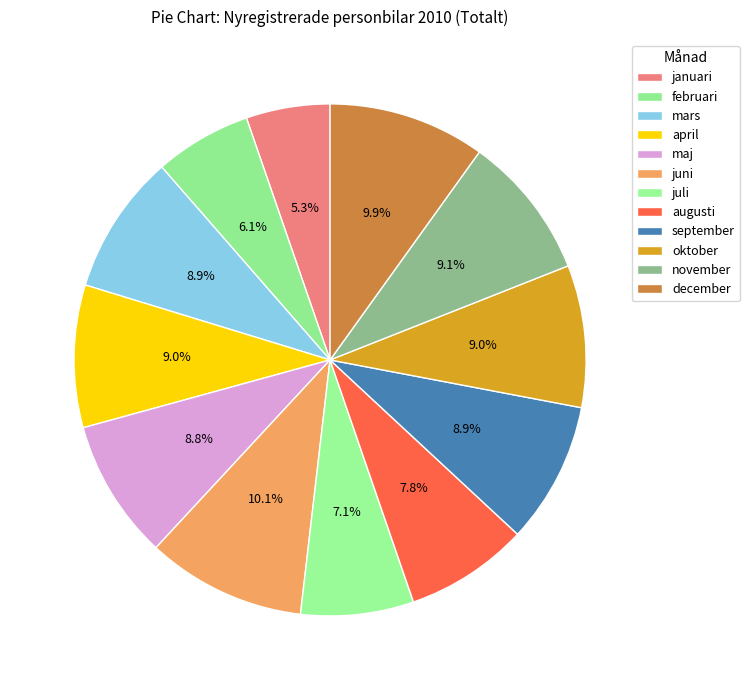

Which slice is the largest?

juni